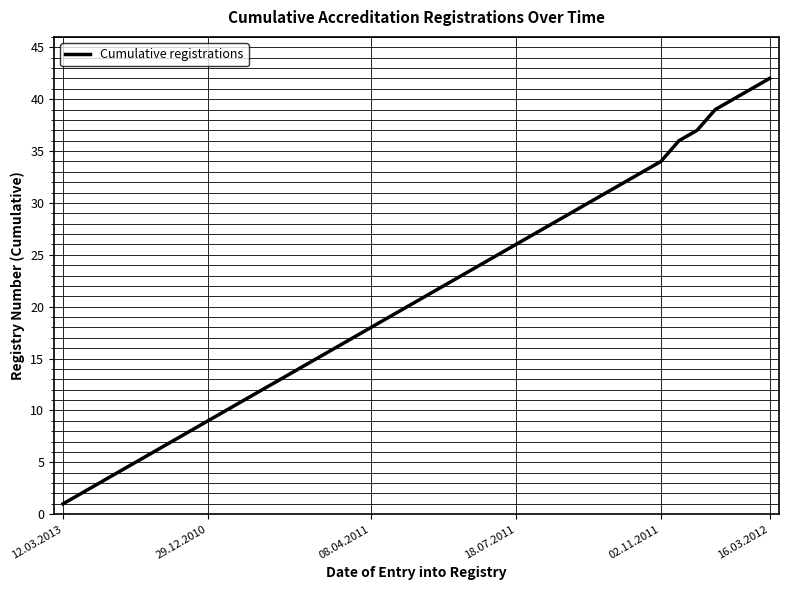

Count the number of categories in the chart.

40